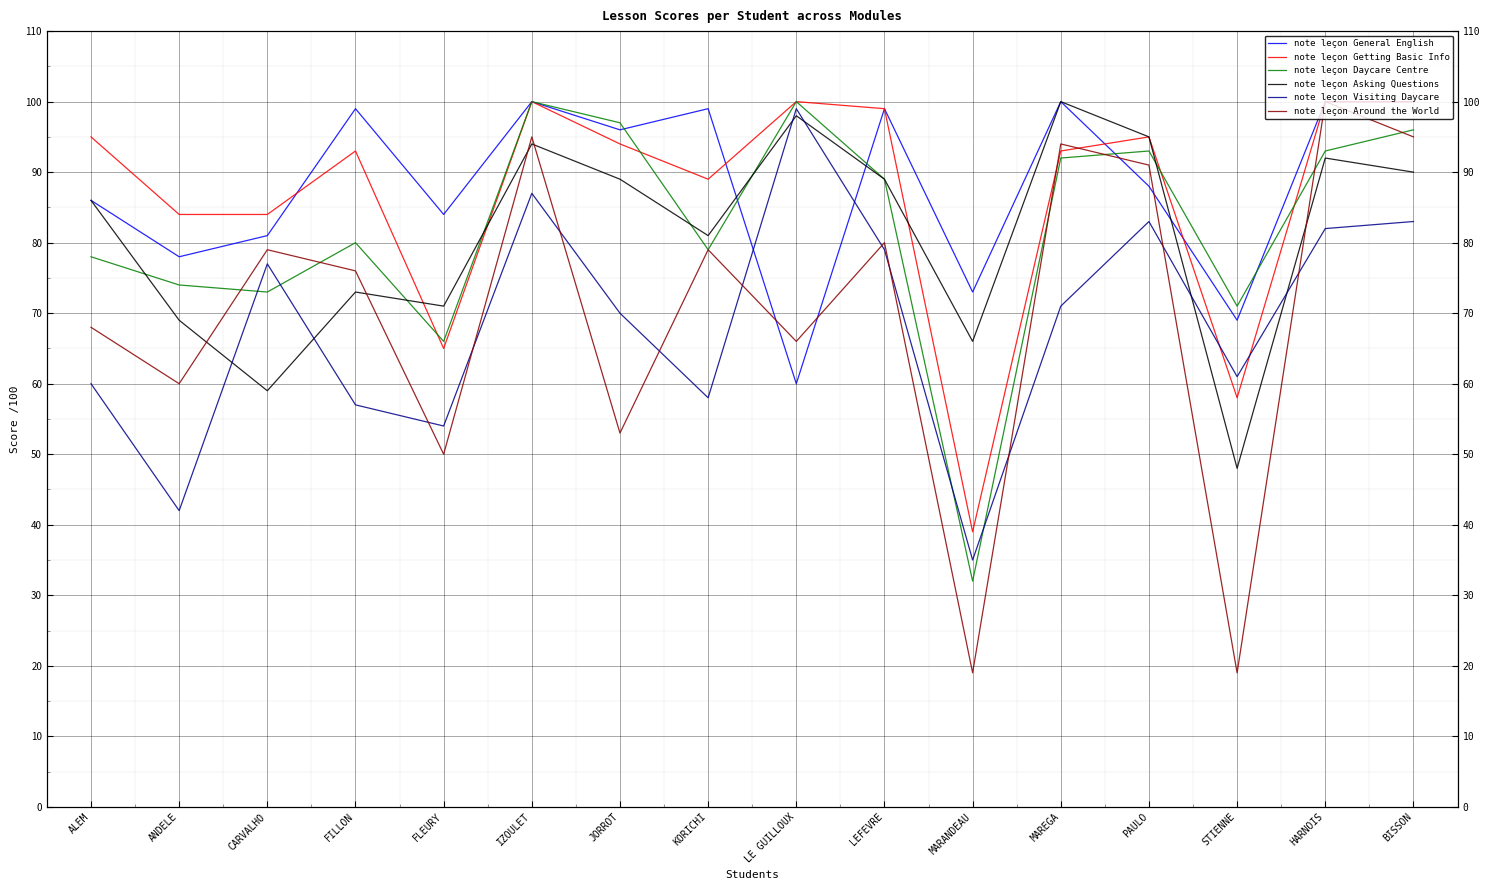

Does the chart display data point markers on the line(s)?

No